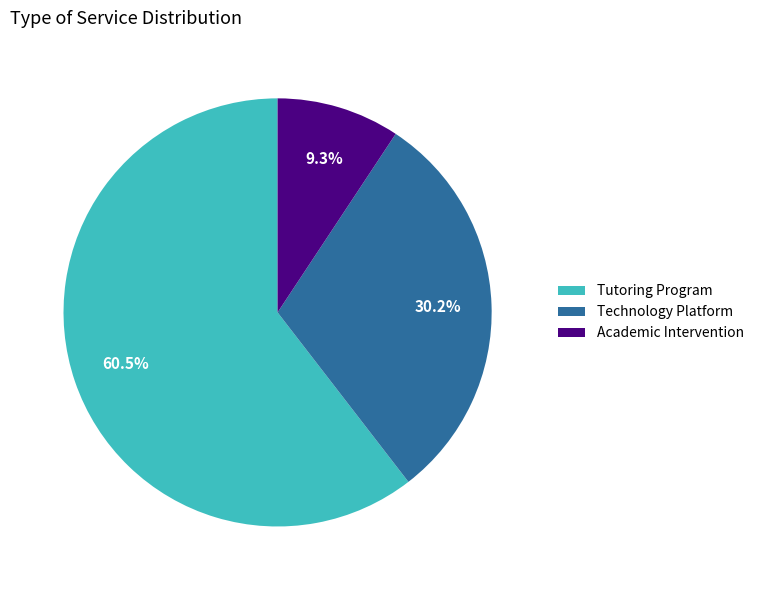

Which slice is the smallest?

Academic Intervention